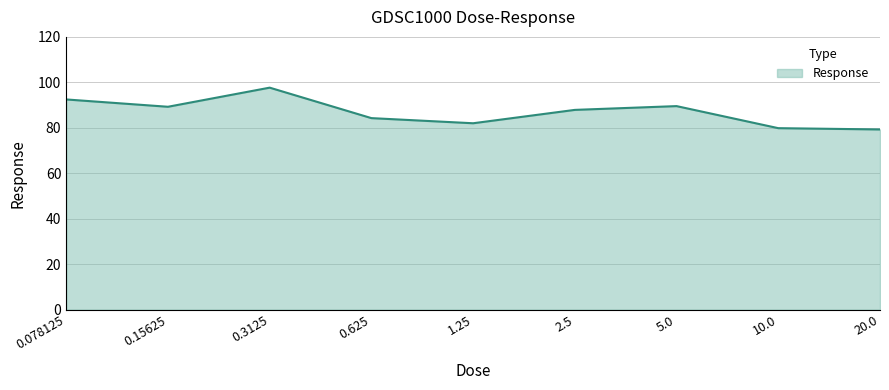

What is the minimum value shown in the chart?

79.3